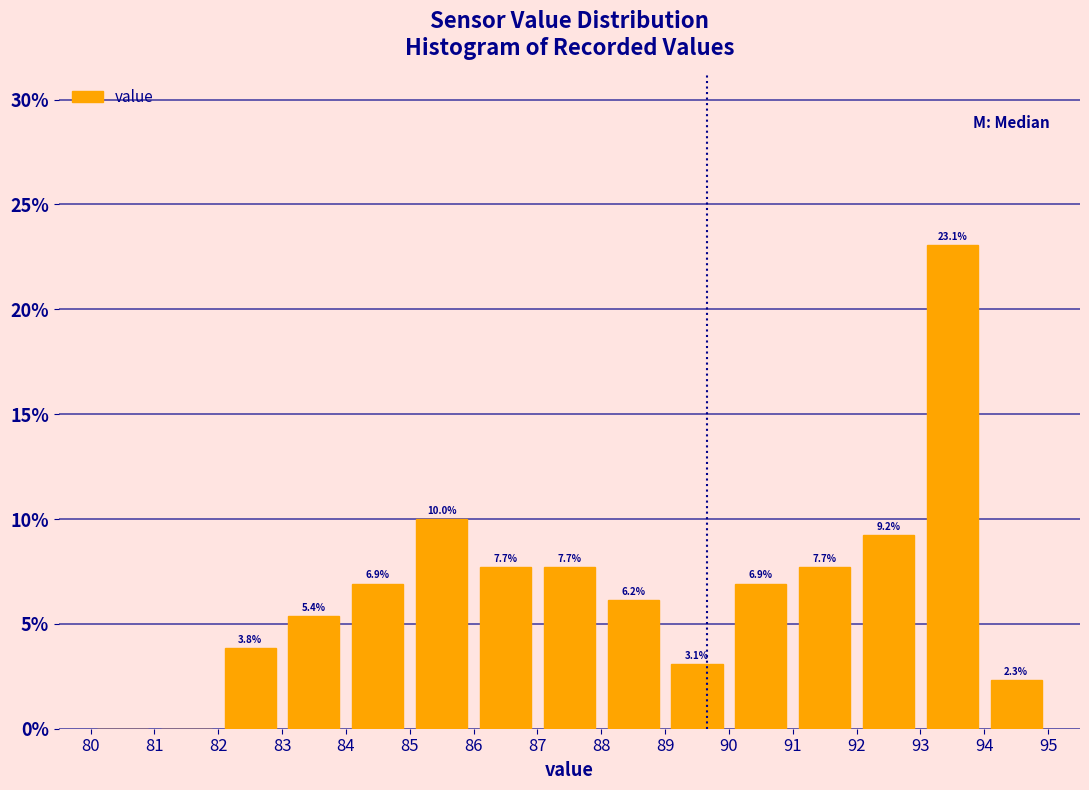

Which range on the x-axis has the tallest bar?

93 to 94